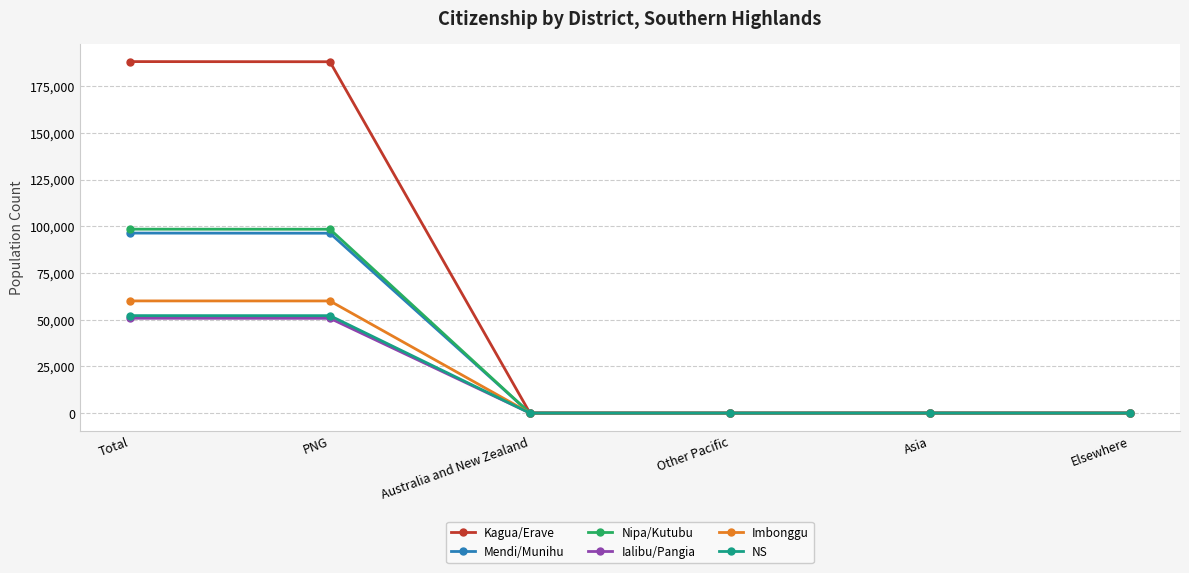

What are all the series names shown in the legend?

Kagua/Erave, Mendi/Munihu, Nipa/Kutubu, Ialibu/Pangia, Imbonggu, NS